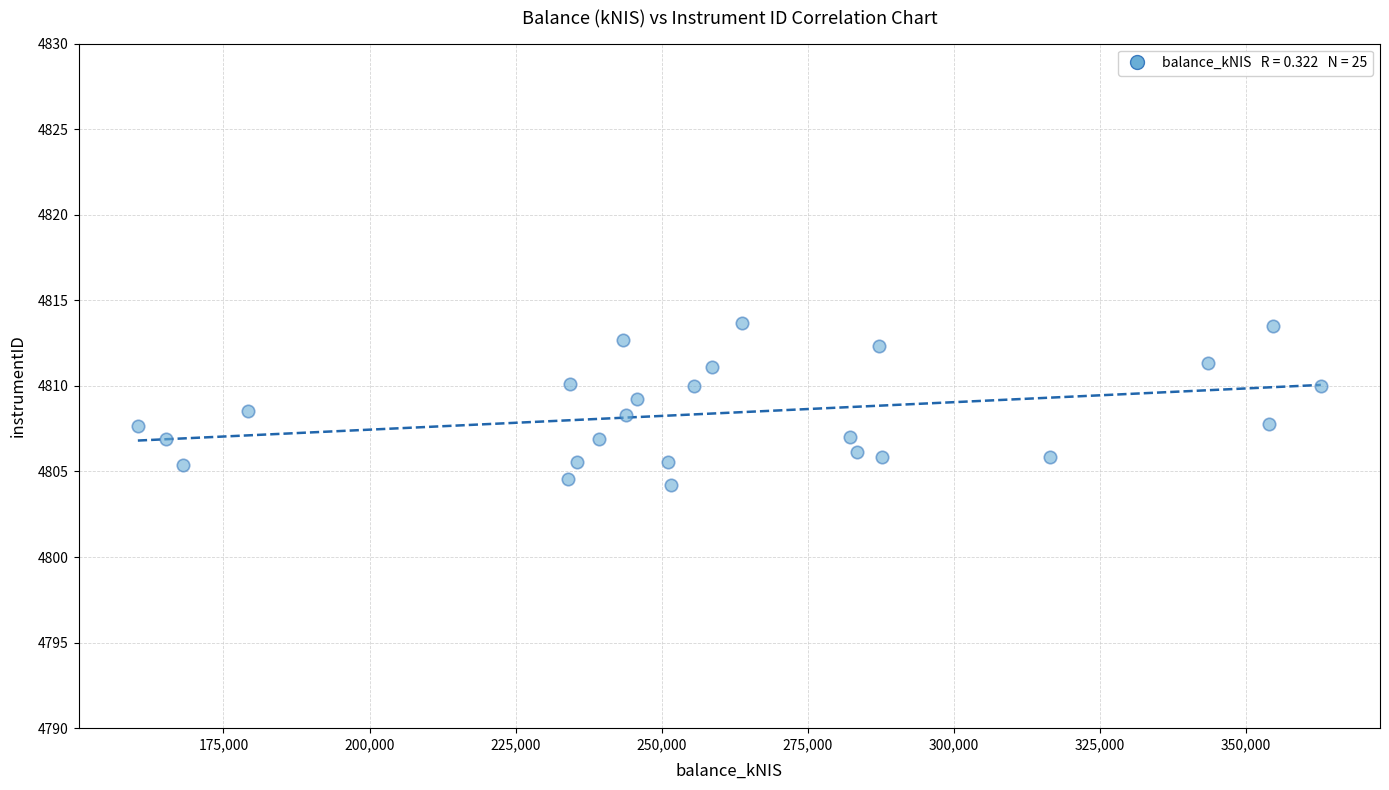

What is the range of Y values (max minus min)?

9.5